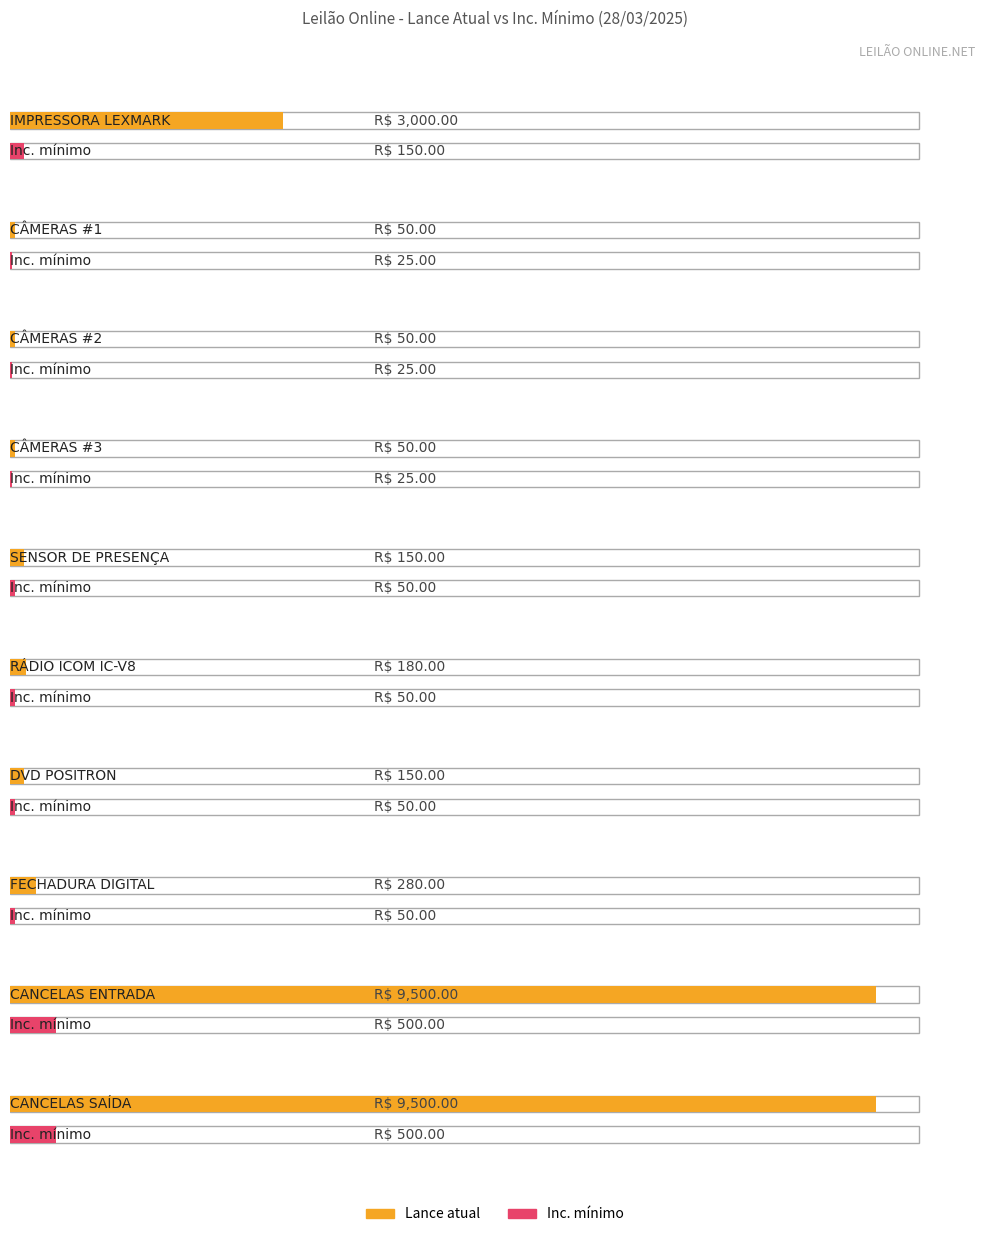

Which series changed the most between CÂMERAS #3 and CANCELAS ENTRADA?

Lance atual